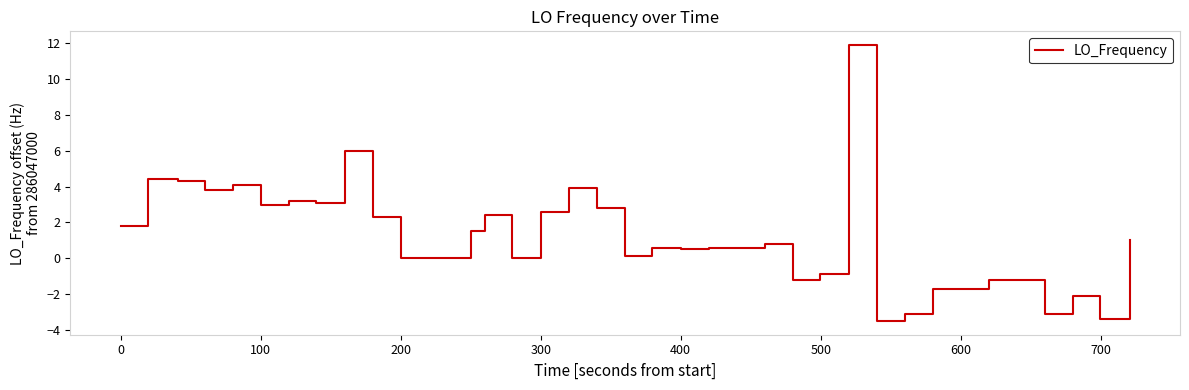

How many categories are shown in the chart?

40